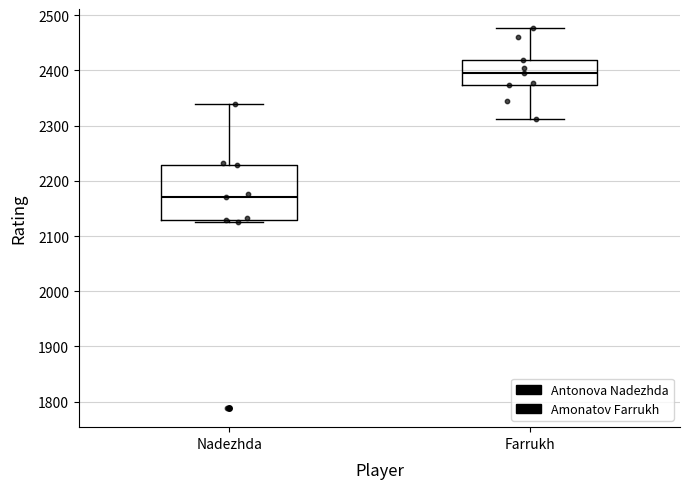

Where is the upper edge of the box for Nadezhda on the y-axis? The values are not printed on the chart, so give them approximately, as read against the axis.

2230